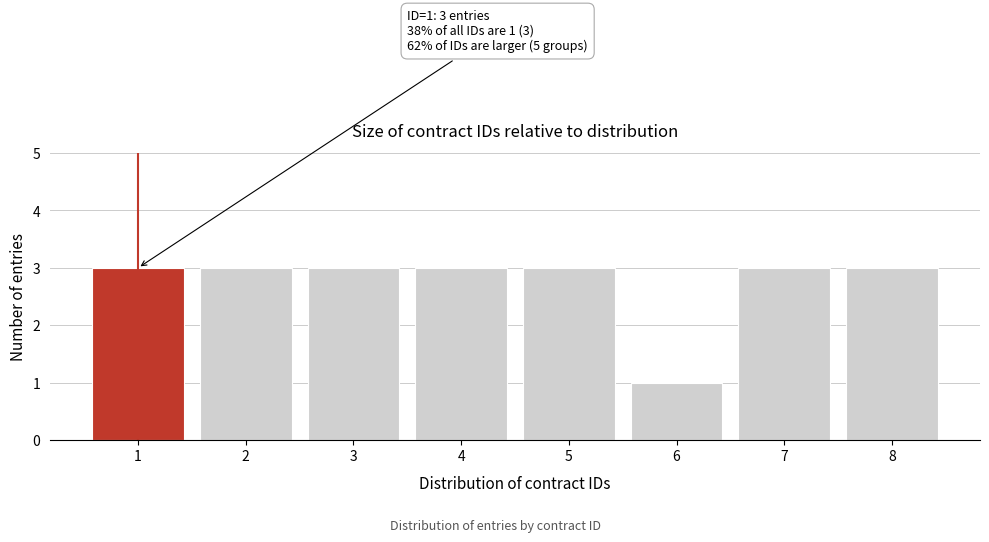

Reading left to right, list all the values displayed in this chart.

1=3	2=3	3=3	4=3	5=3	6=1	7=3	8=3